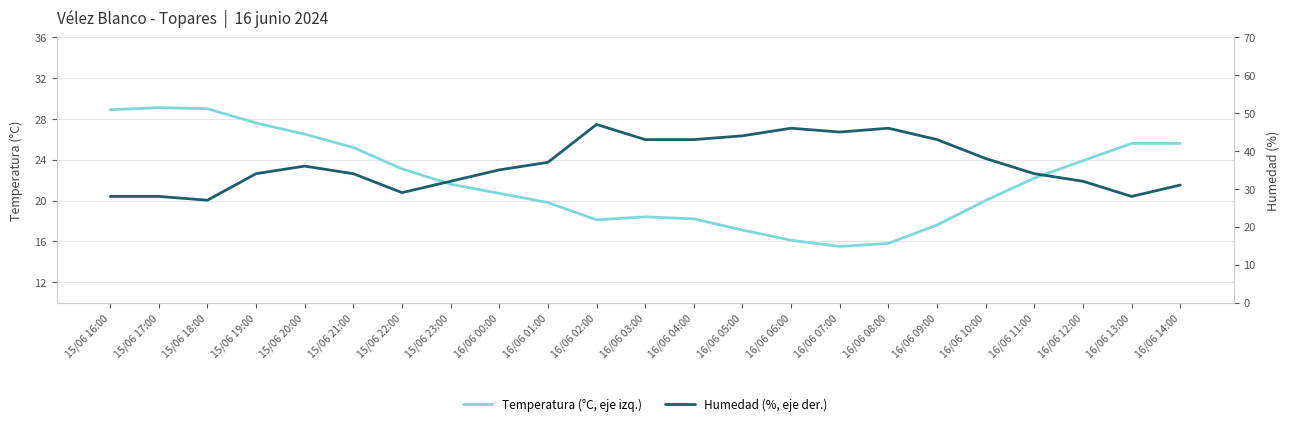

Reading left to right, extract all data points from this chart.

Temperatura (°C, eje izq.): 15/06 16:00=28.9	15/06 17:00=29.1	15/06 18:00=29.0	15/06 19:00=27.6	15/06 20:00=26.5	15/06 21:00=25.2	15/06 22:00=23.1	15/06 23:00=21.6	16/06 00:00=20.7	16/06 01:00=19.8	16/06 02:00=18.1	16/06 03:00=18.4	16/06 04:00=18.2	16/06 05:00=17.1	16/06 06:00=16.1	16/06 07:00=15.5	16/06 08:00=15.8	16/06 09:00=17.6	16/06 10:00=20.0	16/06 11:00=22.2	16/06 12:00=23.9	16/06 13:00=25.6	16/06 14:00=25.6
Humedad (%, eje der.): 15/06 16:00=28.0	15/06 17:00=28.0	15/06 18:00=27.0	15/06 19:00=34.0	15/06 20:00=36.0	15/06 21:00=34.0	15/06 22:00=29.0	15/06 23:00=32.0	16/06 00:00=35.0	16/06 01:00=37.0	16/06 02:00=47.0	16/06 03:00=43.0	16/06 04:00=43.0	16/06 05:00=44.0	16/06 06:00=46.0	16/06 07:00=45.0	16/06 08:00=46.0	16/06 09:00=43.0	16/06 10:00=38.0	16/06 11:00=34.0	16/06 12:00=32.0	16/06 13:00=28.0	16/06 14:00=31.0